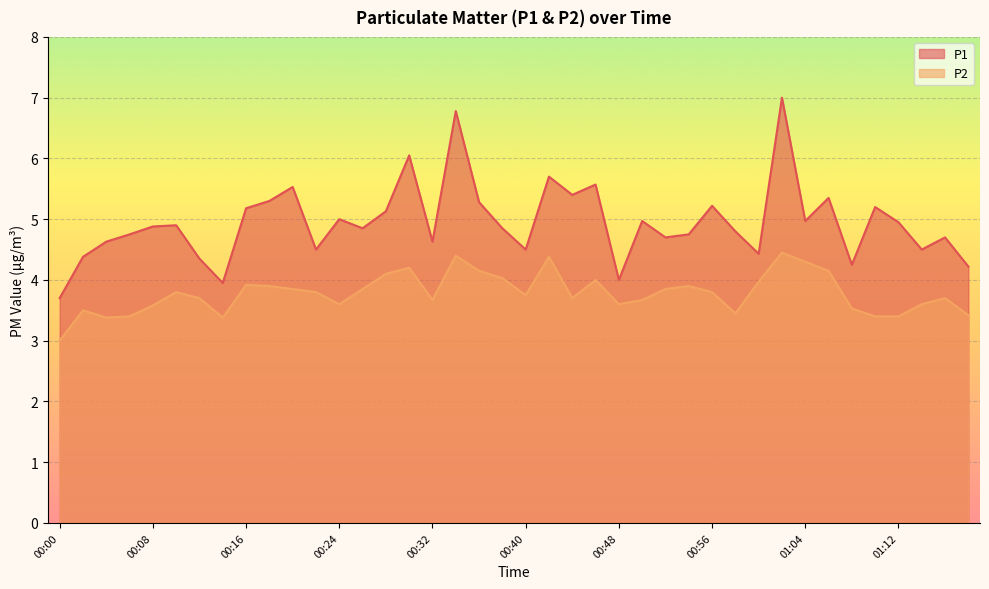

What is the label of the 10th point from the right?

01:00